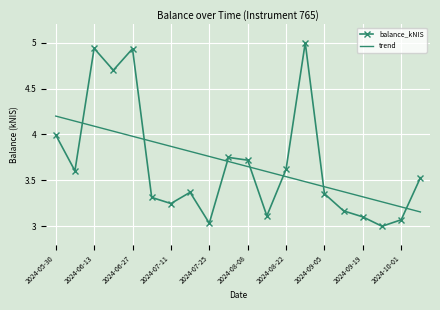

After their last crossing, which series has the higher values: trend or balance_kNIS?

balance_kNIS